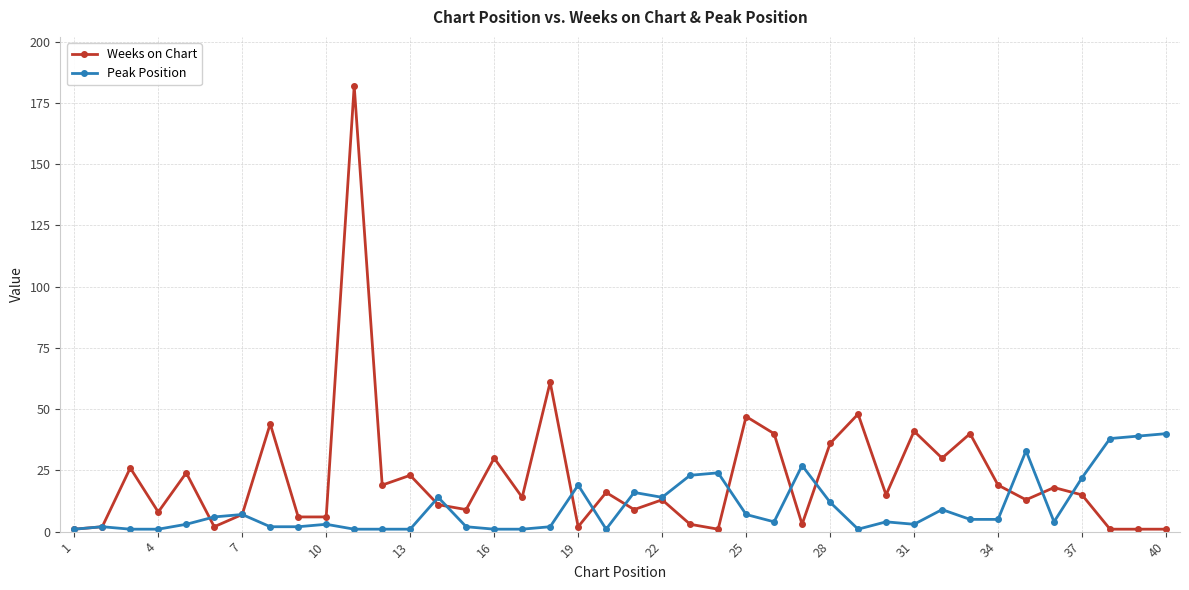

What is the value of the Weeks on Chart point at the 19th from the left?

2